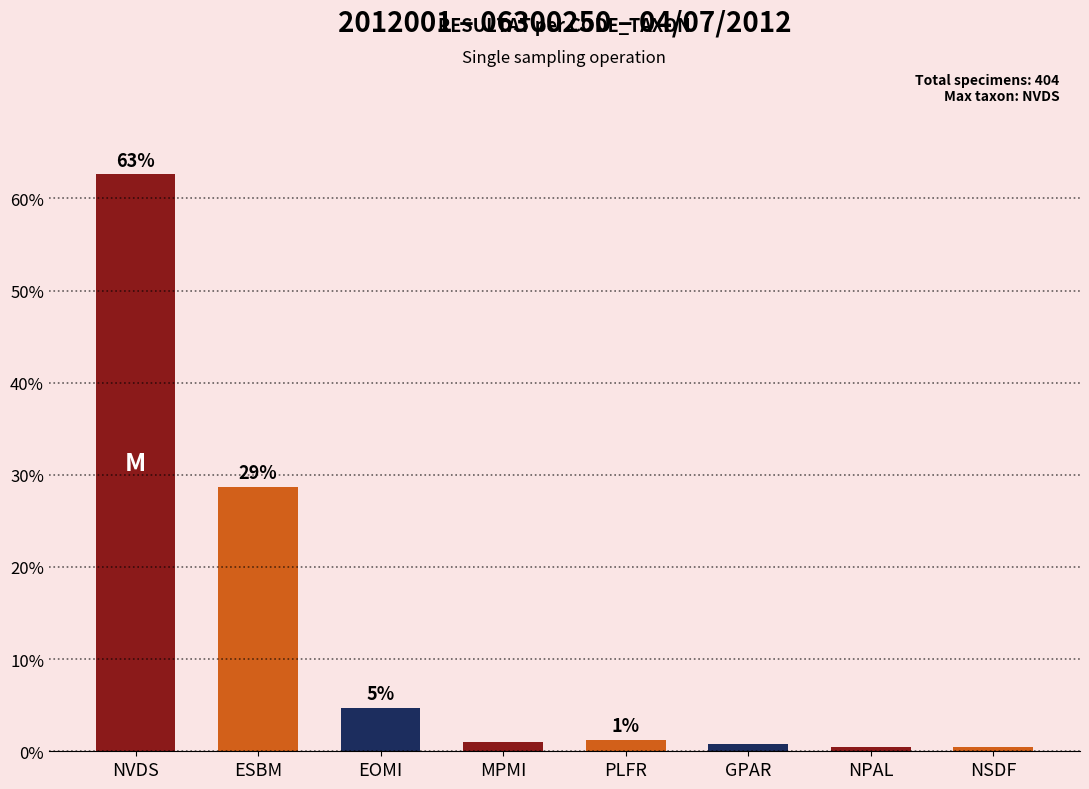

Which category has the lowest value across all series?

NPAL